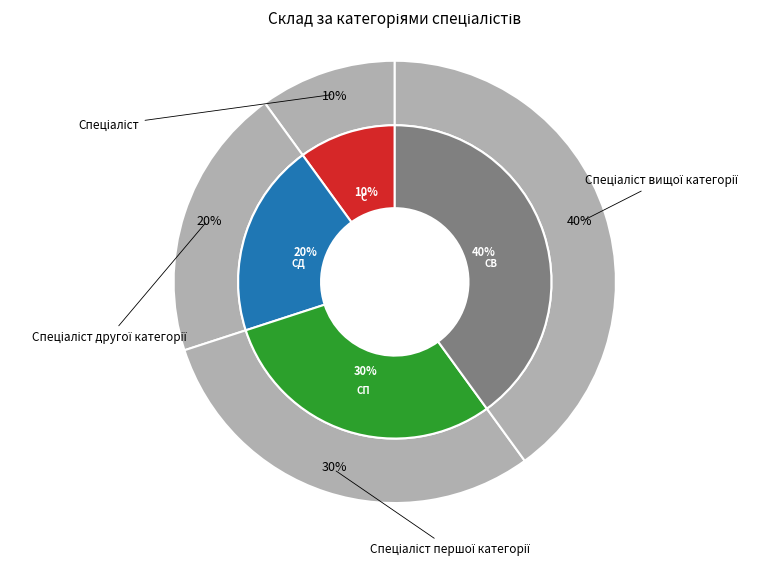

Rank the categories by value from highest to lowest.

Спеціаліст вищої категорії, Спеціаліст першої категорії, Спеціаліст другої категорії, Спеціаліст